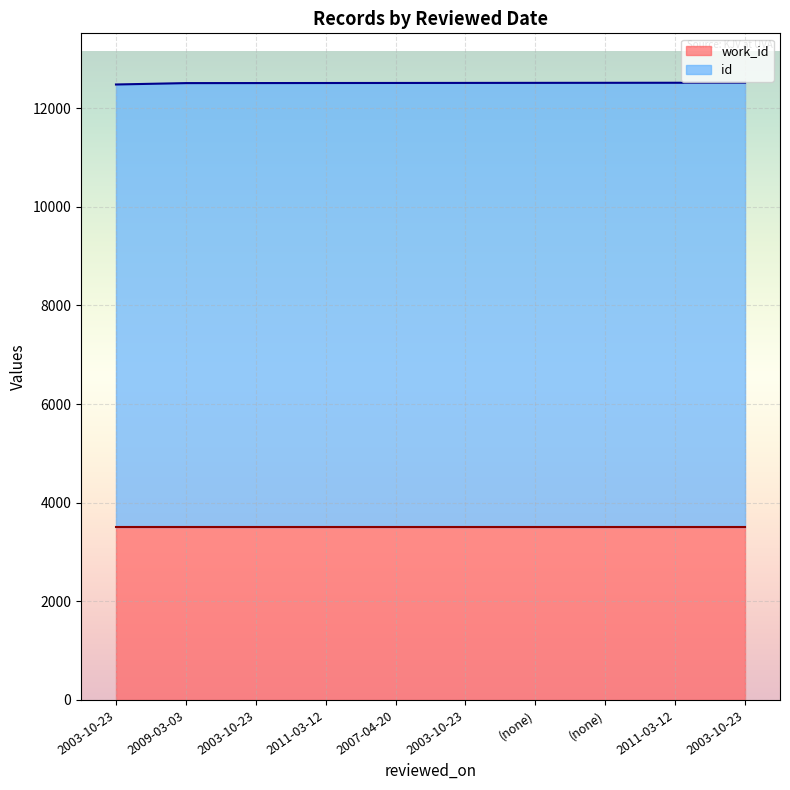

The value at 2003-10-23 is 20773. True or false?

False